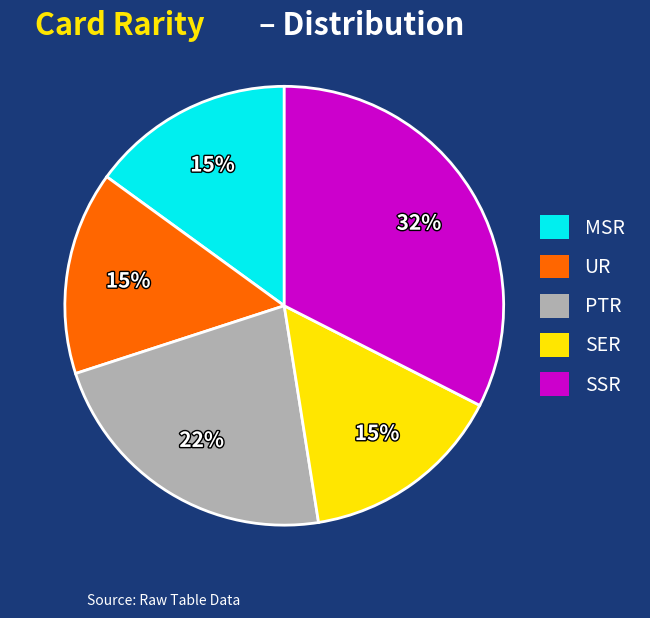

How many segments does this pie chart have?

5